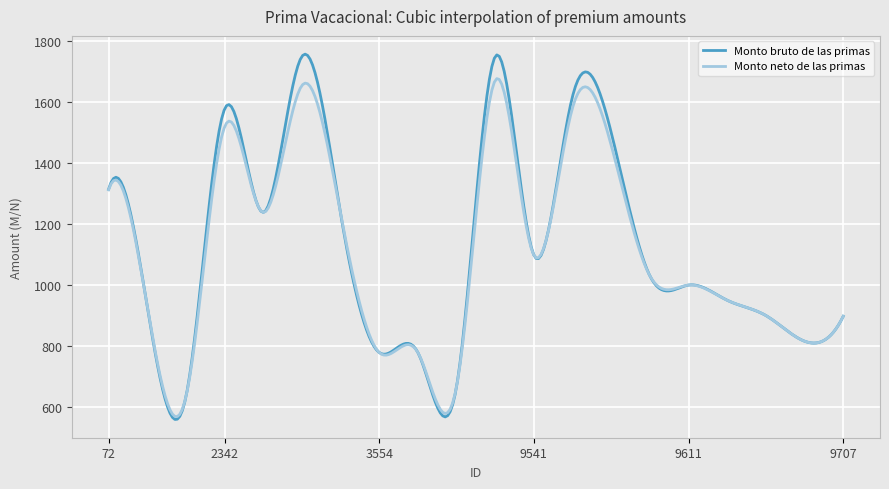

What is the minimum value for Monto bruto de las primas?

559.2